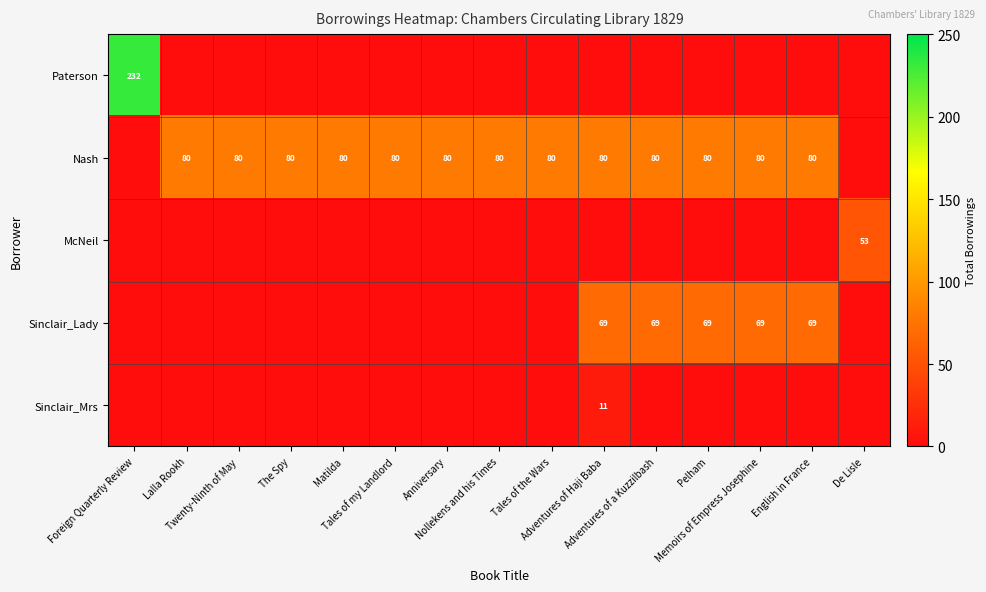

What is the difference between the maximum and minimum values in the Sinclair_Lady series?

69